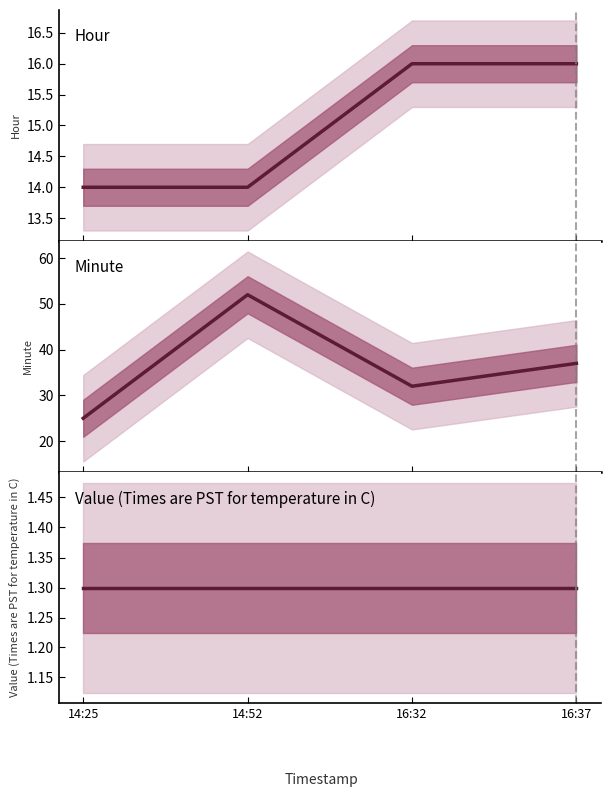

True or false: Minute has a value of 25.0 at 14:25.

True